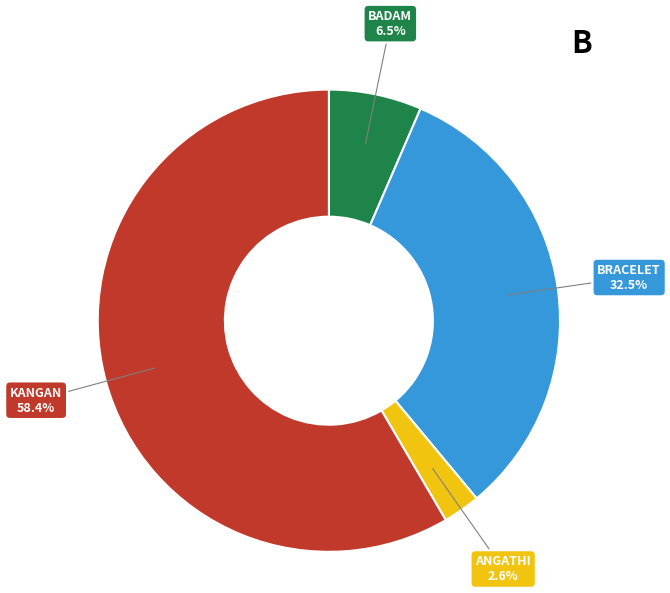

What is the majority slice?

KANGAN